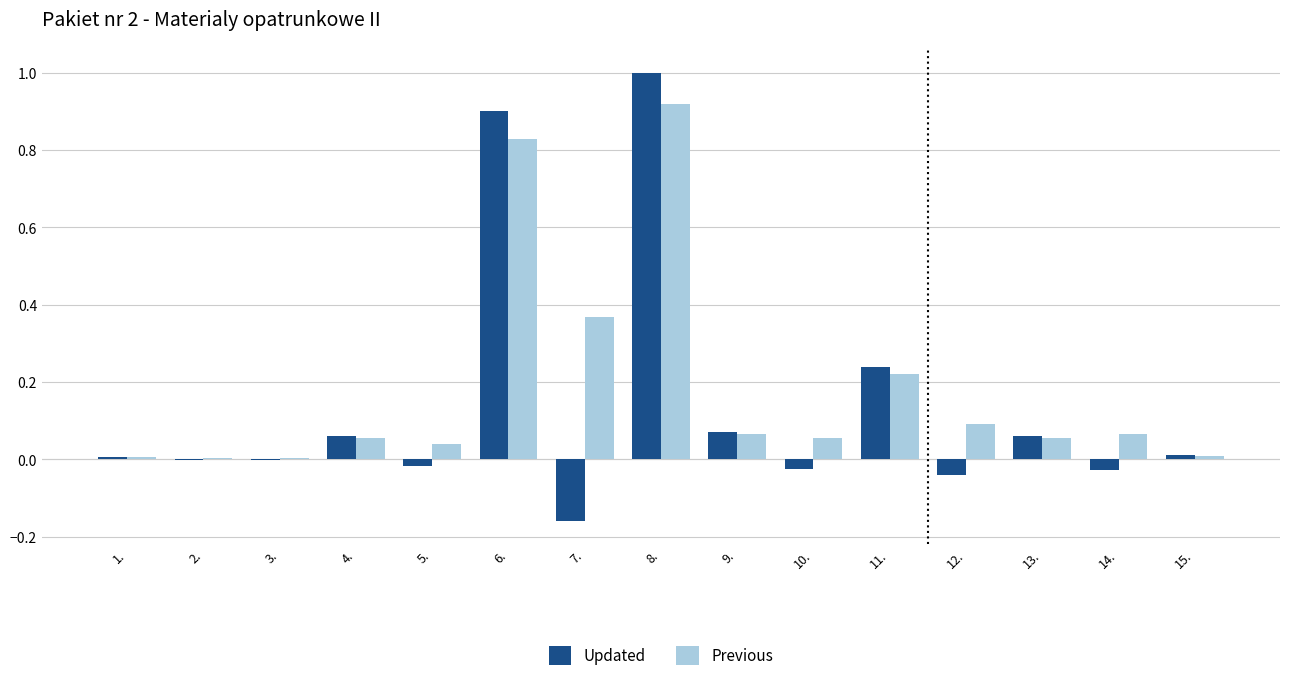

The value of Previous at 3. is 0.0. True or false?

True